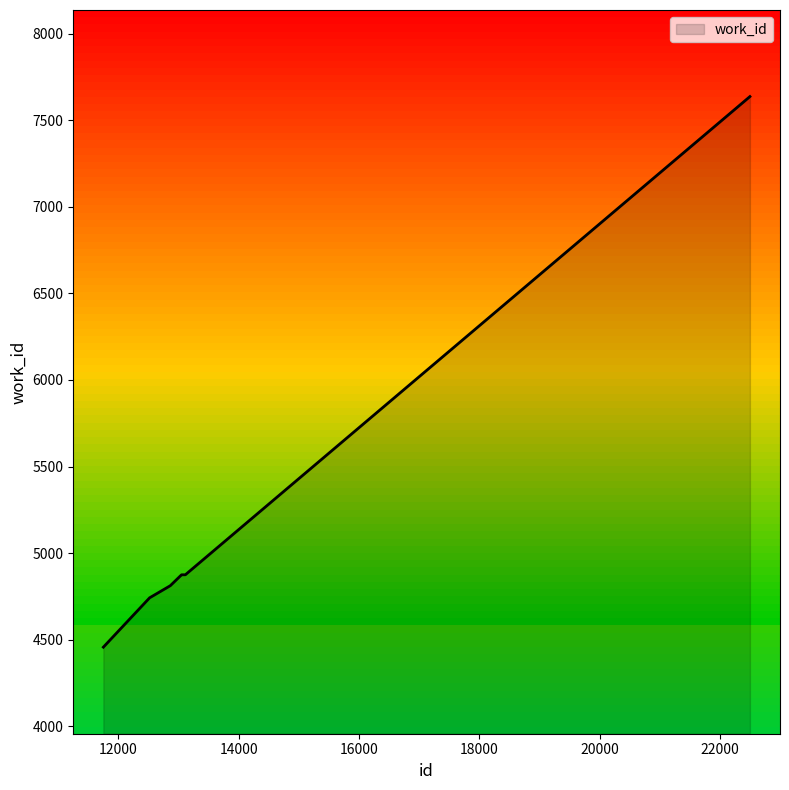

What is the greatest value displayed?

7637